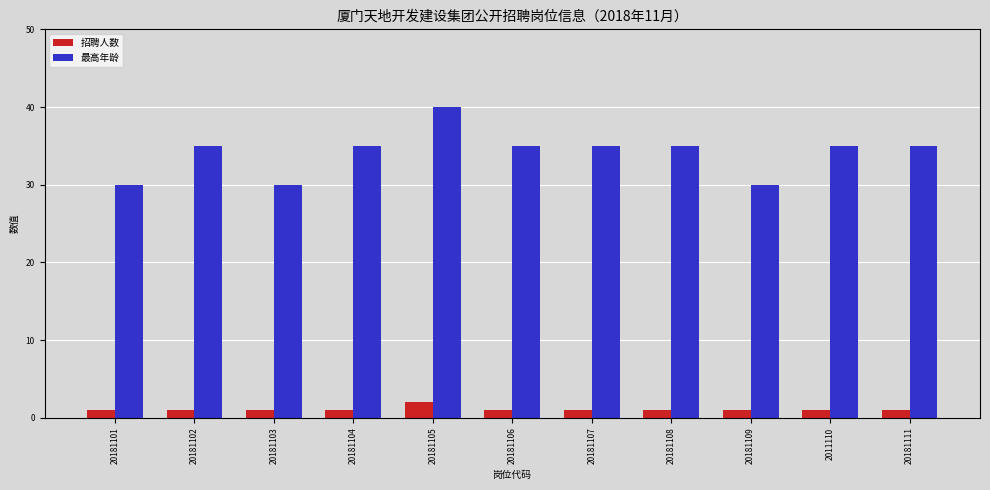

What is the total value across all series at 2011110?

36